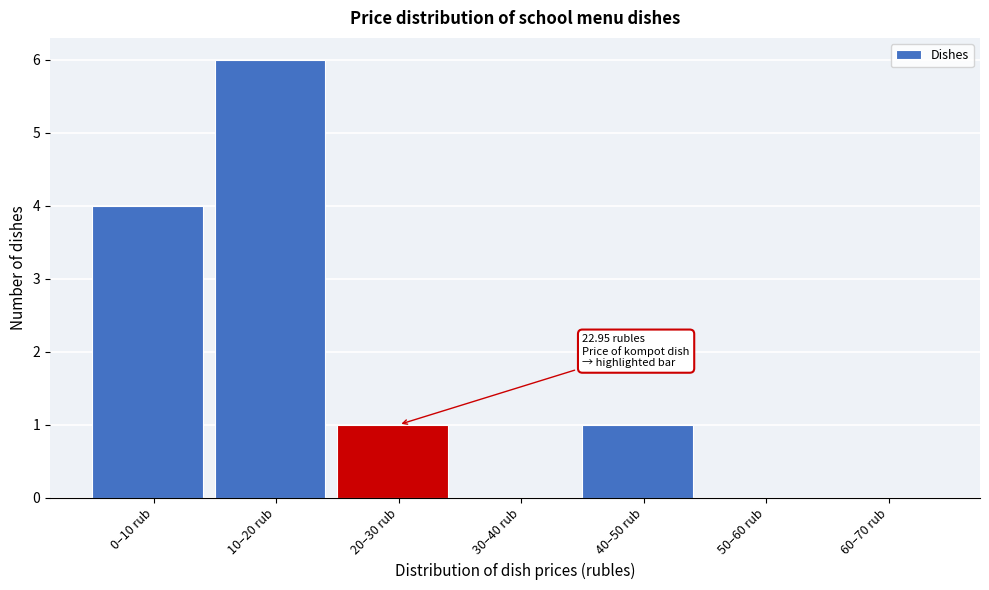

Reading left to right, transcribe all the data shown in this chart.

0–10 rub=4	10–20 rub=6	20–30 rub=1	30–40 rub=0	40–50 rub=1	50–60 rub=0	60–70 rub=0